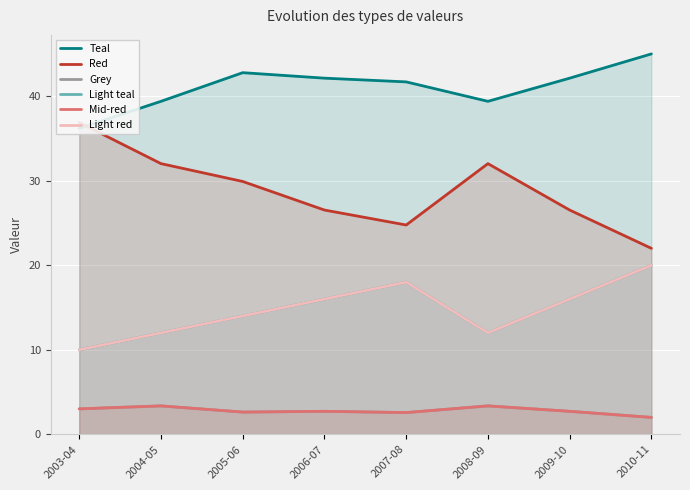

Which label corresponds to the smallest value in the chart?

2010-11